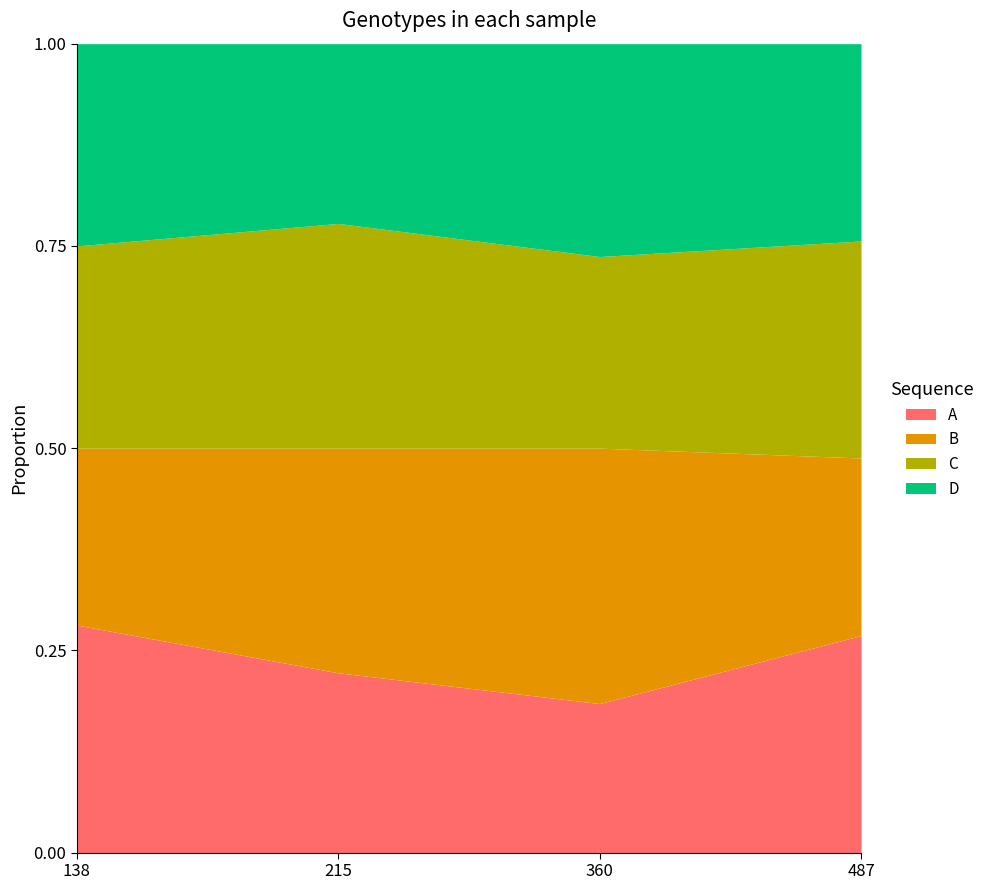

Reading left to right, extract all data points from this chart.

A: 9	8	7	11
B: 7	10	12	9
C: 8	10	9	11
D: 8	8	10	10